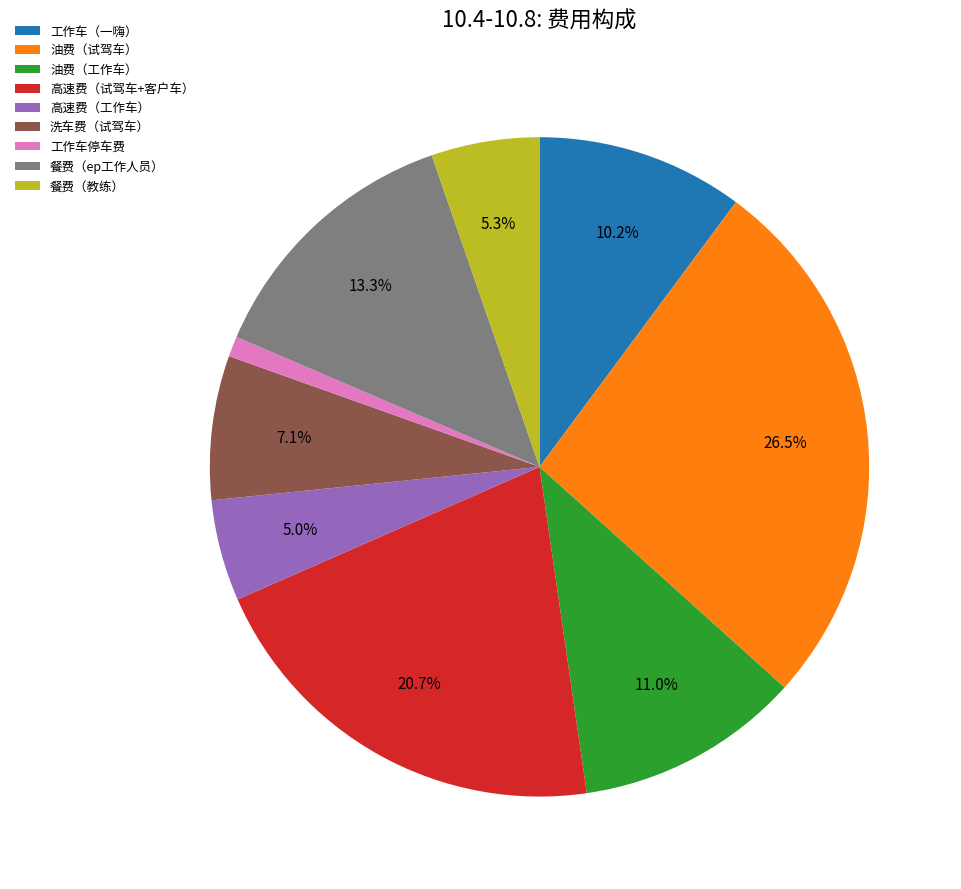

To the nearest percent, what is the difference between the 高速费（试驾车+客户车） and 油费（工作车） slice percentages?

10%